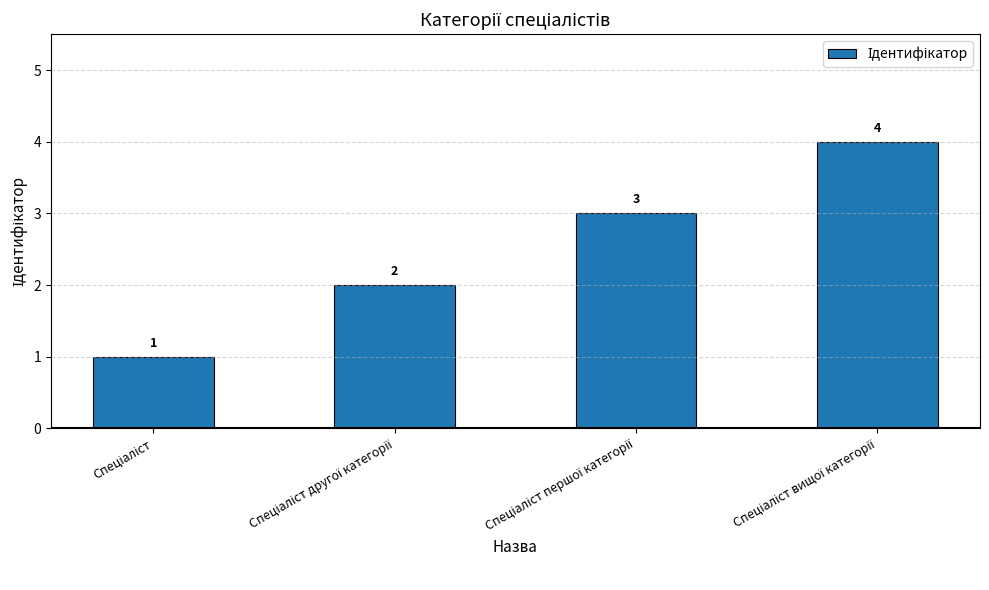

How many values are between 2 and 4?

3